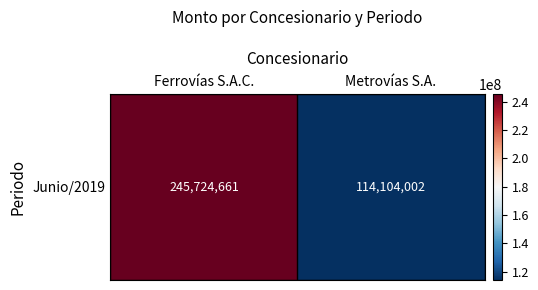

Reading left to right, transcribe all the data shown in this chart.

245724661	114104002